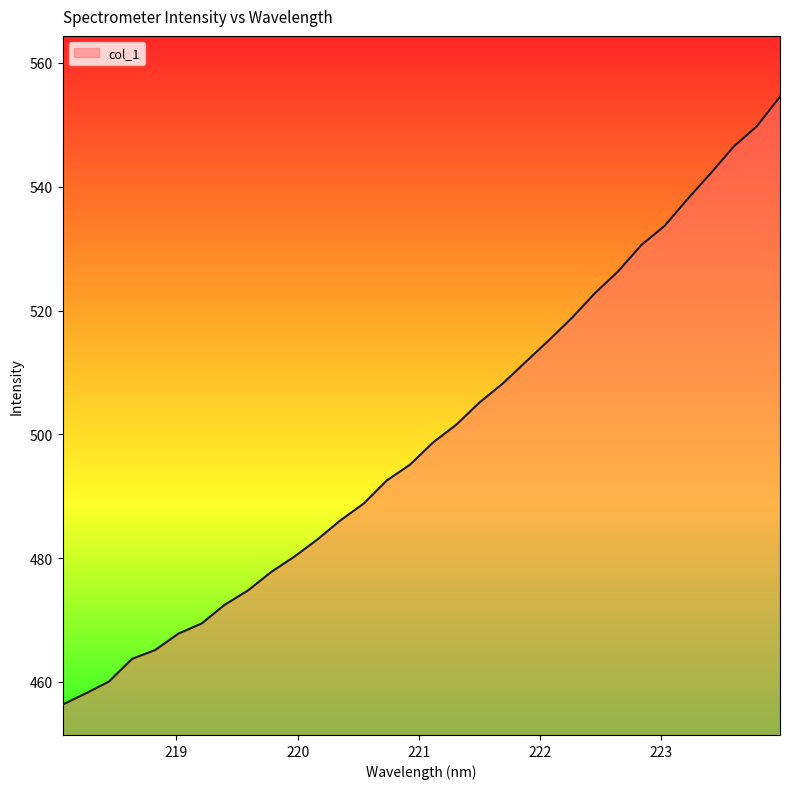

Reading left to right, transcribe all the data shown in this chart.

456.3	458.1	460.1	463.7	465.2	467.8	469.4	472.5	474.8	477.7	480.2	483.0	486.1	488.8	492.6	495.1	498.7	501.6	505.1	508.2	511.7	515.2	518.8	522.8	526.3	530.6	533.6	538.0	542.2	546.5	549.8	554.5